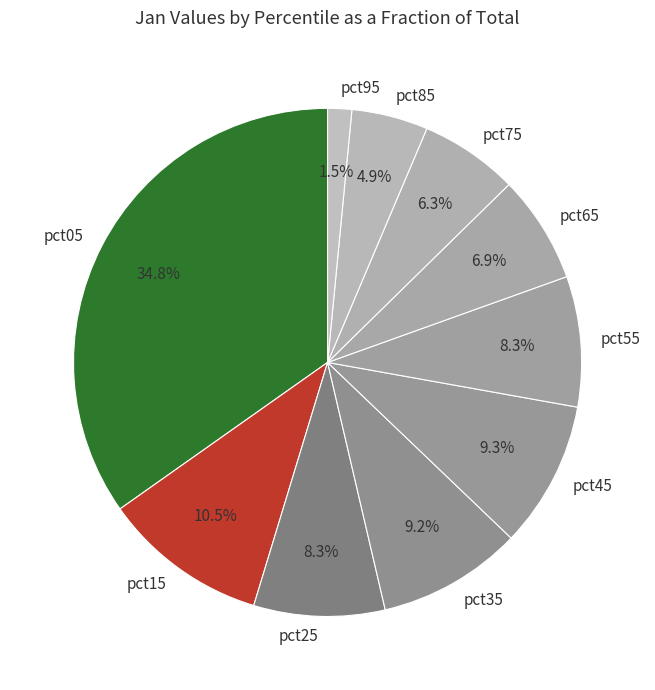

Is the sum of pct15 and pct95 greater than half?

No